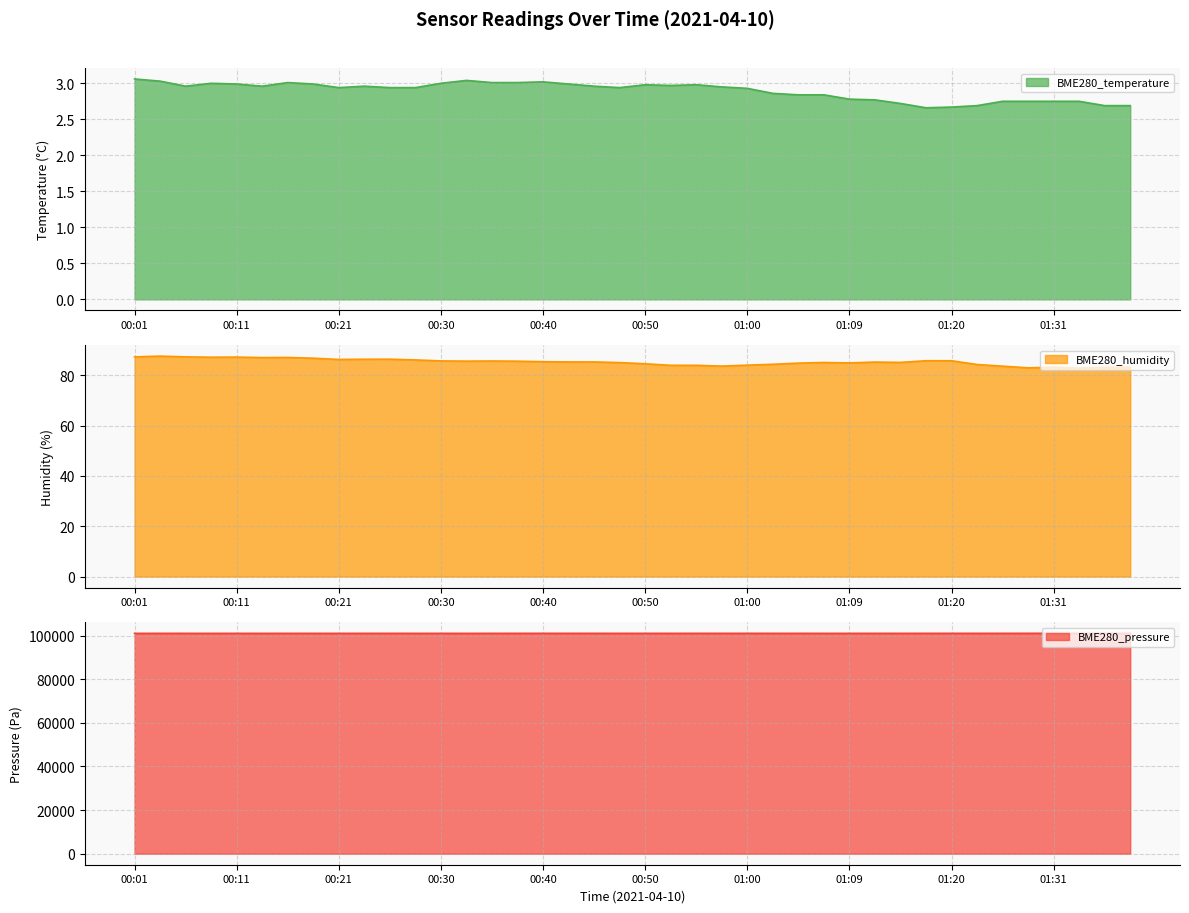

True or false: BME280_humidity and BME280_temperature intersect in this chart.

False